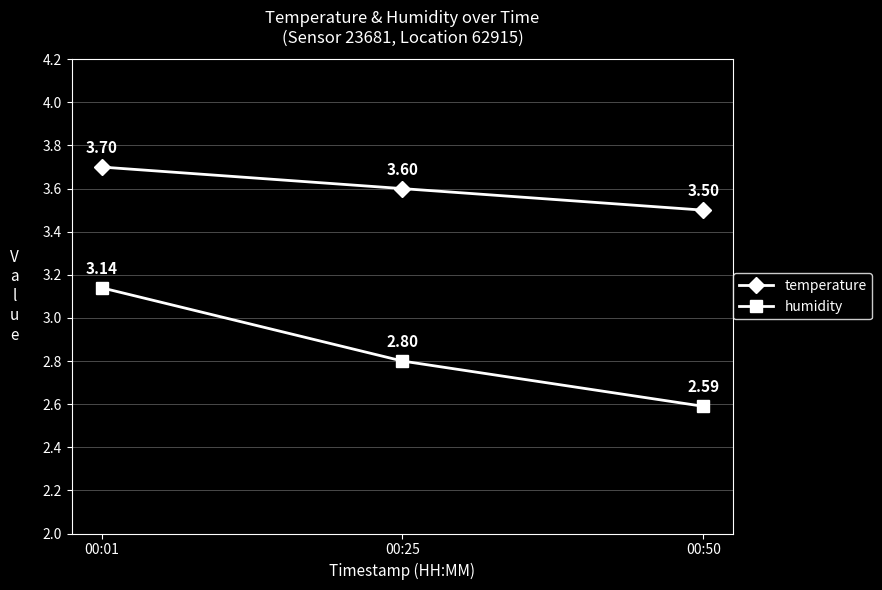

Which label corresponds to the smallest value in the chart?

00:50